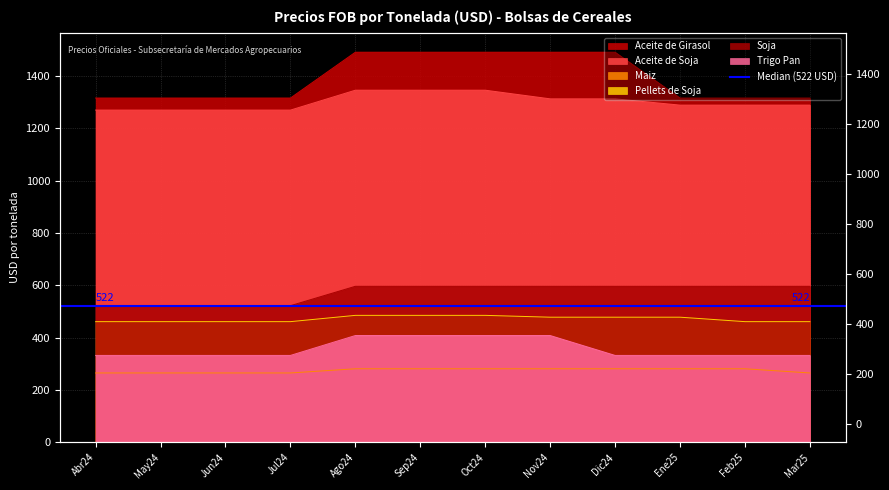

Reading left to right, transcribe all the data shown in this chart.

Aceite de Girasol: Abr24=1315	May24=1315	Jun24=1315	Jul24=1315	Ago24=1490	Sep24=1490	Oct24=1490	Nov24=1490	Dic24=1490	Ene25=1315	Feb25=1315	Mar25=1315
Aceite de Soja: Abr24=1269	May24=1269	Jun24=1269	Jul24=1269	Ago24=1345	Sep24=1345	Oct24=1345	Nov24=1312	Dic24=1312	Ene25=1288	Feb25=1288	Mar25=1288
Maiz: Abr24=265	May24=265	Jun24=265	Jul24=265	Ago24=281	Sep24=281	Oct24=281	Nov24=281	Dic24=281	Ene25=281	Feb25=281	Mar25=265
Pellets de Soja: Abr24=461	May24=461	Jun24=461	Jul24=461	Ago24=485	Sep24=485	Oct24=485	Nov24=478	Dic24=478	Ene25=478	Feb25=461	Mar25=461
Soja: Abr24=522	May24=522	Jun24=522	Jul24=522	Ago24=596	Sep24=596	Oct24=596	Nov24=596	Dic24=596	Ene25=596	Feb25=596	Mar25=596
Trigo Pan: Abr24=332	May24=332	Jun24=332	Jul24=332	Ago24=408	Sep24=408	Oct24=408	Nov24=408	Dic24=332	Ene25=332	Feb25=332	Mar25=332